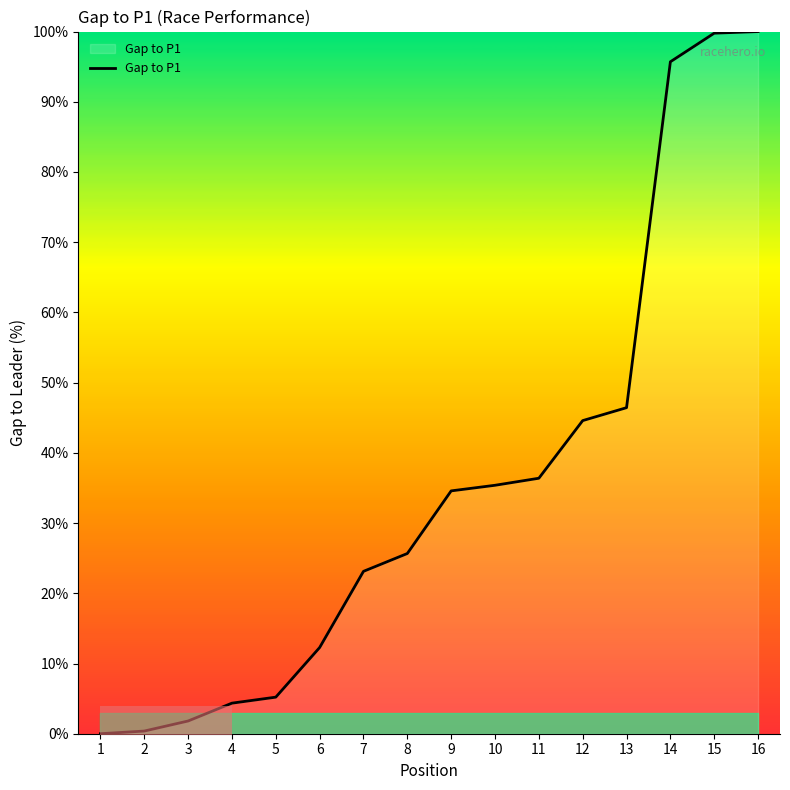

Reading left to right, what are all the values shown in this chart?

0.0	0.4	1.8	4.4	5.2	12.3	23.1	25.7	34.6	35.4	36.4	44.6	46.4	95.7	99.8	100.0